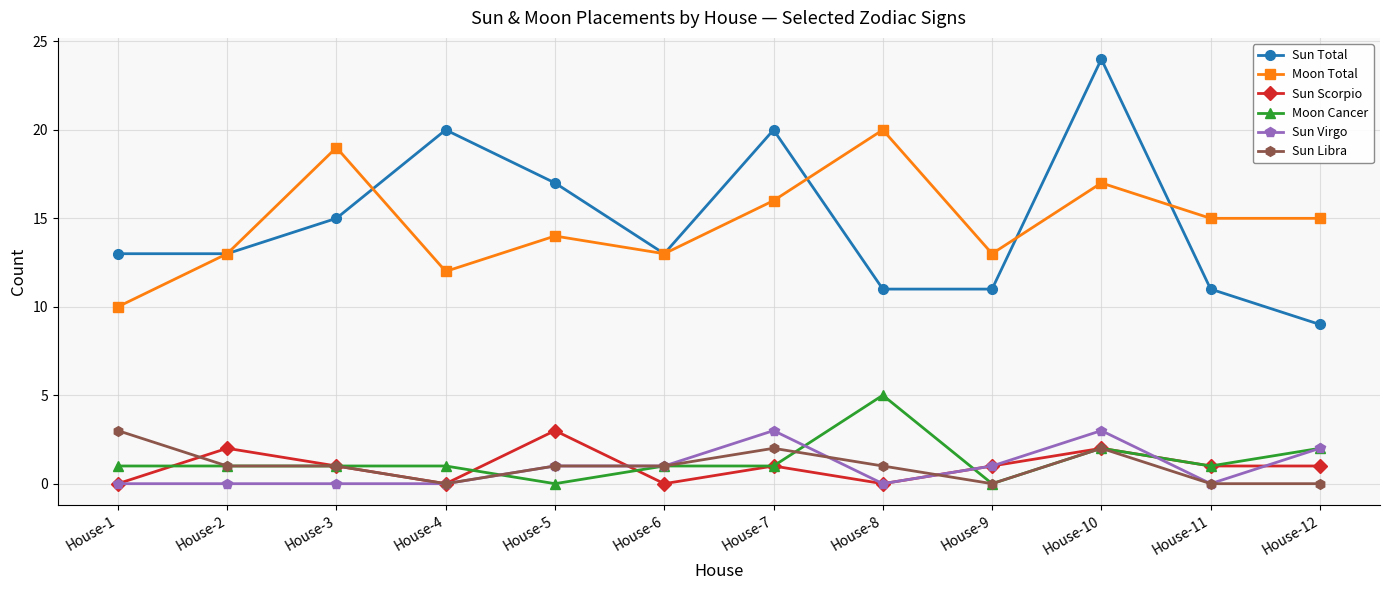

Reading right to left, transcribe all the data shown in this chart.

Sun Total: 9	11	24	11	11	20	13	17	20	15	13	13
Moon Total: 15	15	17	13	20	16	13	14	12	19	13	10
Sun Scorpio: 1	1	2	1	0	1	0	3	0	1	2	0
Moon Cancer: 2	1	2	0	5	1	1	0	1	1	1	1
Sun Virgo: 2	0	3	1	0	3	1	1	0	0	0	0
Sun Libra: 0	0	2	0	1	2	1	1	0	1	1	3